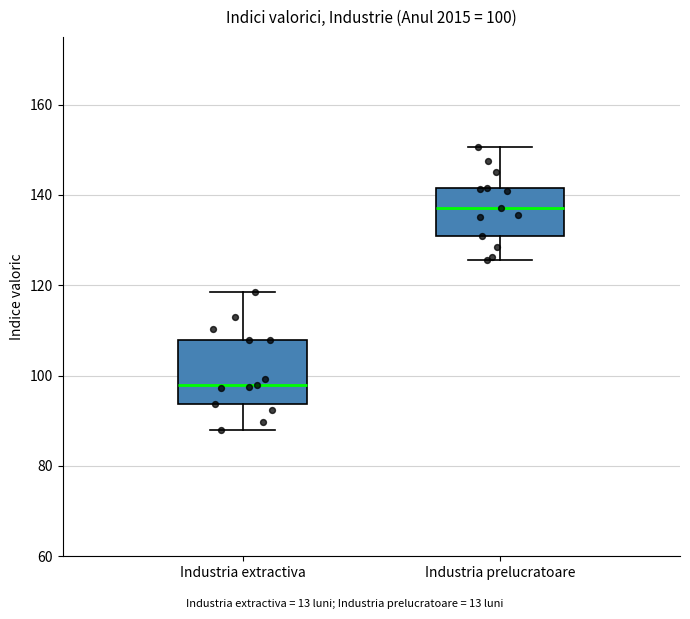

Which box's median line is the lowest?

Industria extractiva